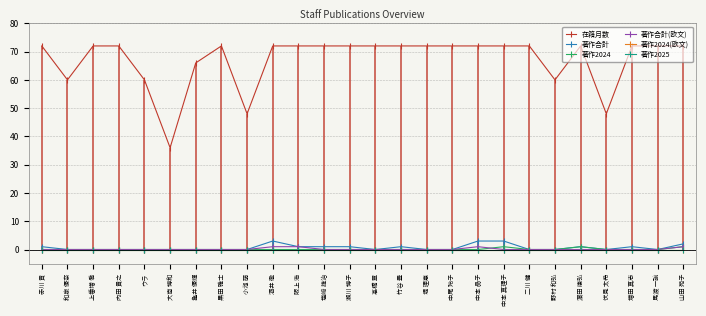

List the labels in order of 著作合計 value, smallest first.

和泉 優奈, 上番増 喬, 内田 貴之, ウラ, 大南 博和, 亀井 優輝, 黒田 雅士, 小池 萌, 髙橋 章, 堤 理恵, 中尾 玲子, 二川 健, 野村 和弘, 伏見 太希, 馬渡 一諭, 赤川 貢, 阪上 浩, 塩﨑 雄治, 瀬川 博子, 竹谷 豊, 濵田 康弘, 増田 真志, 山田 苑子, 酒井 徹, 中本 晶子, 中本 真理子